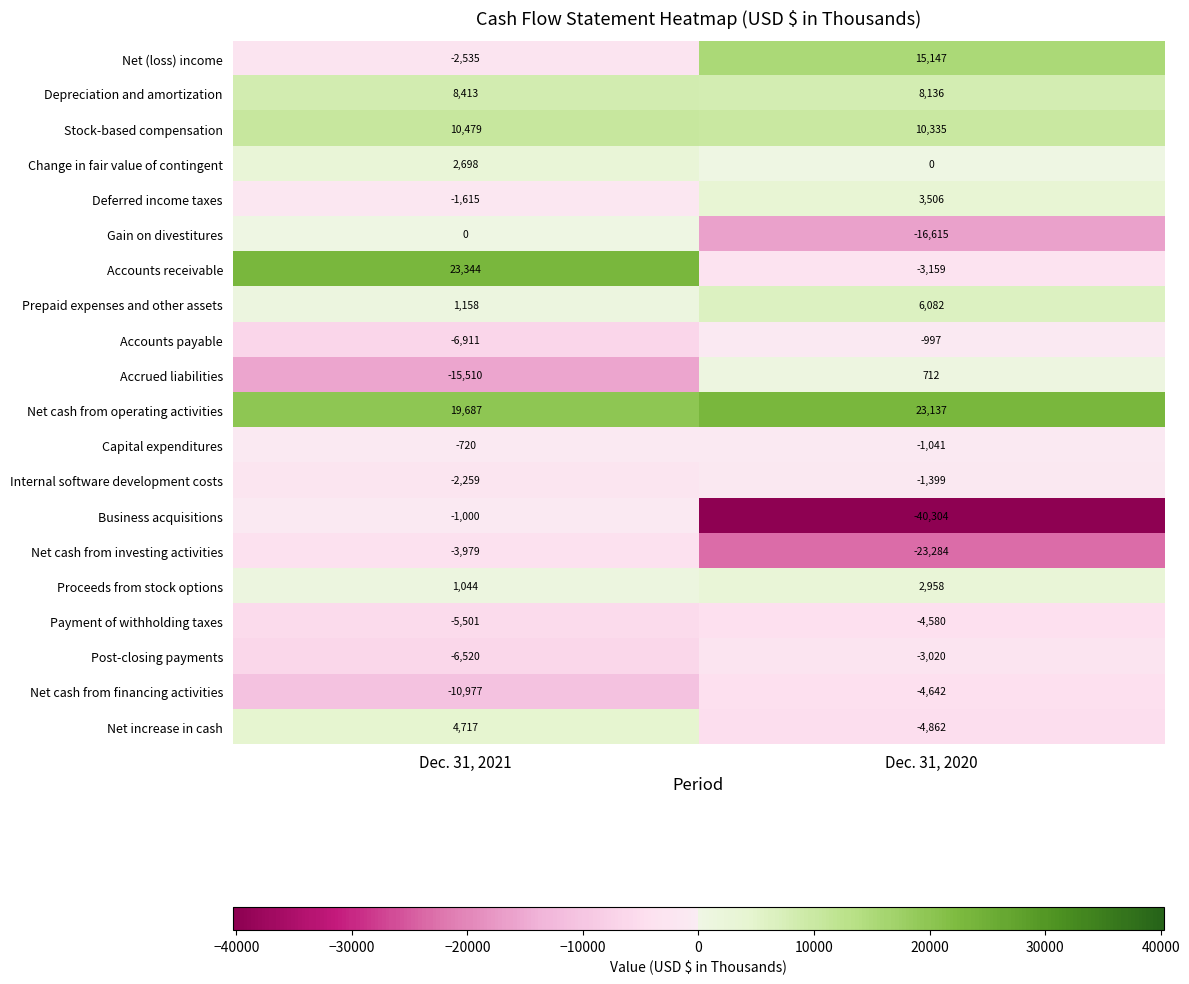

What is the sum of the Payment of withholding taxes values at Dec. 31, 2021 and Dec. 31, 2020?

-10081